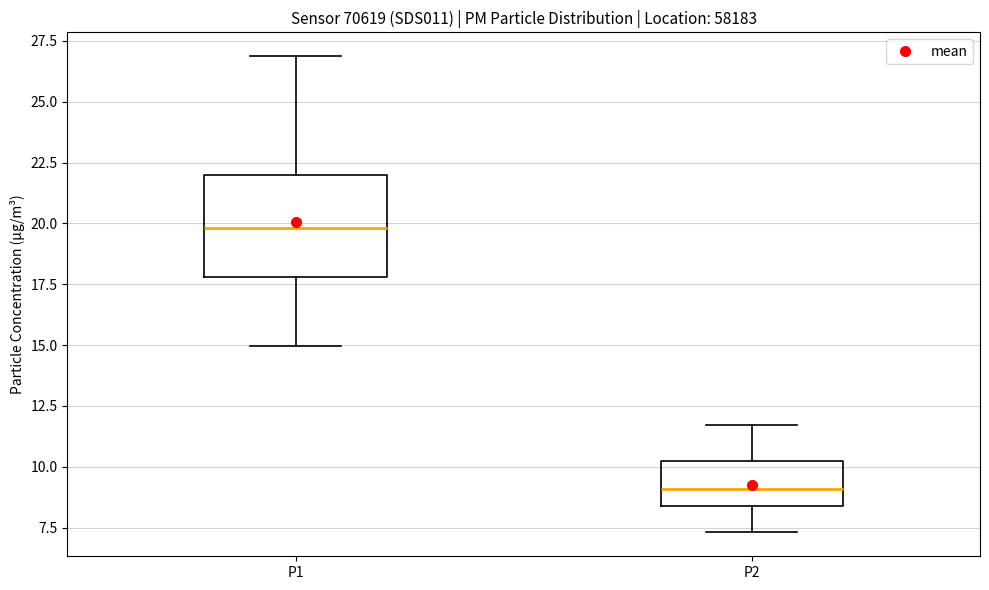

Reading left to right, read every box against the y-axis: the position of its median line, the range the box covers, and the ends of its whiskers. The values are not printed on the chart, so give them approximately, as read against the axis.

P1: median 20.0, box 18.0 to 22.0, whiskers 15.0 to 27.0
P2: median 9.0, box 8.5 to 10.0, whiskers 7.5 to 11.5